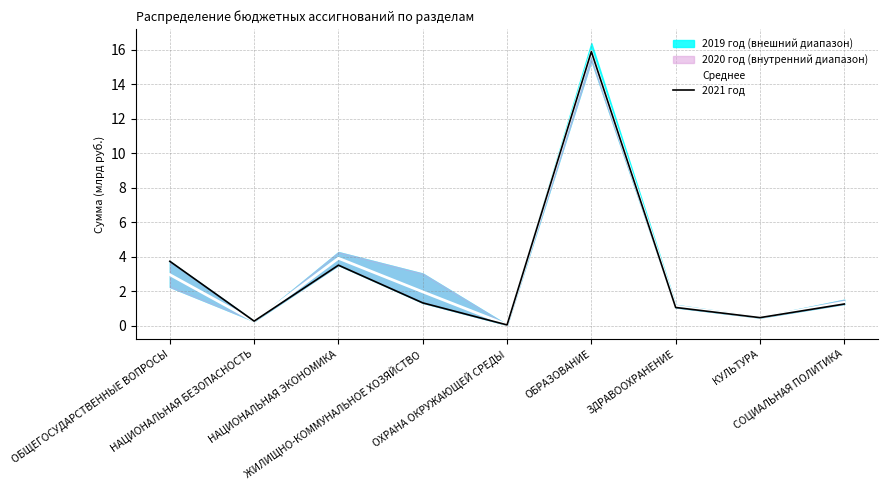

Reading left to right, extract all data points from this chart.

3.7	0.3	3.5	1.3	0.0	15.9	1.1	0.5	1.2